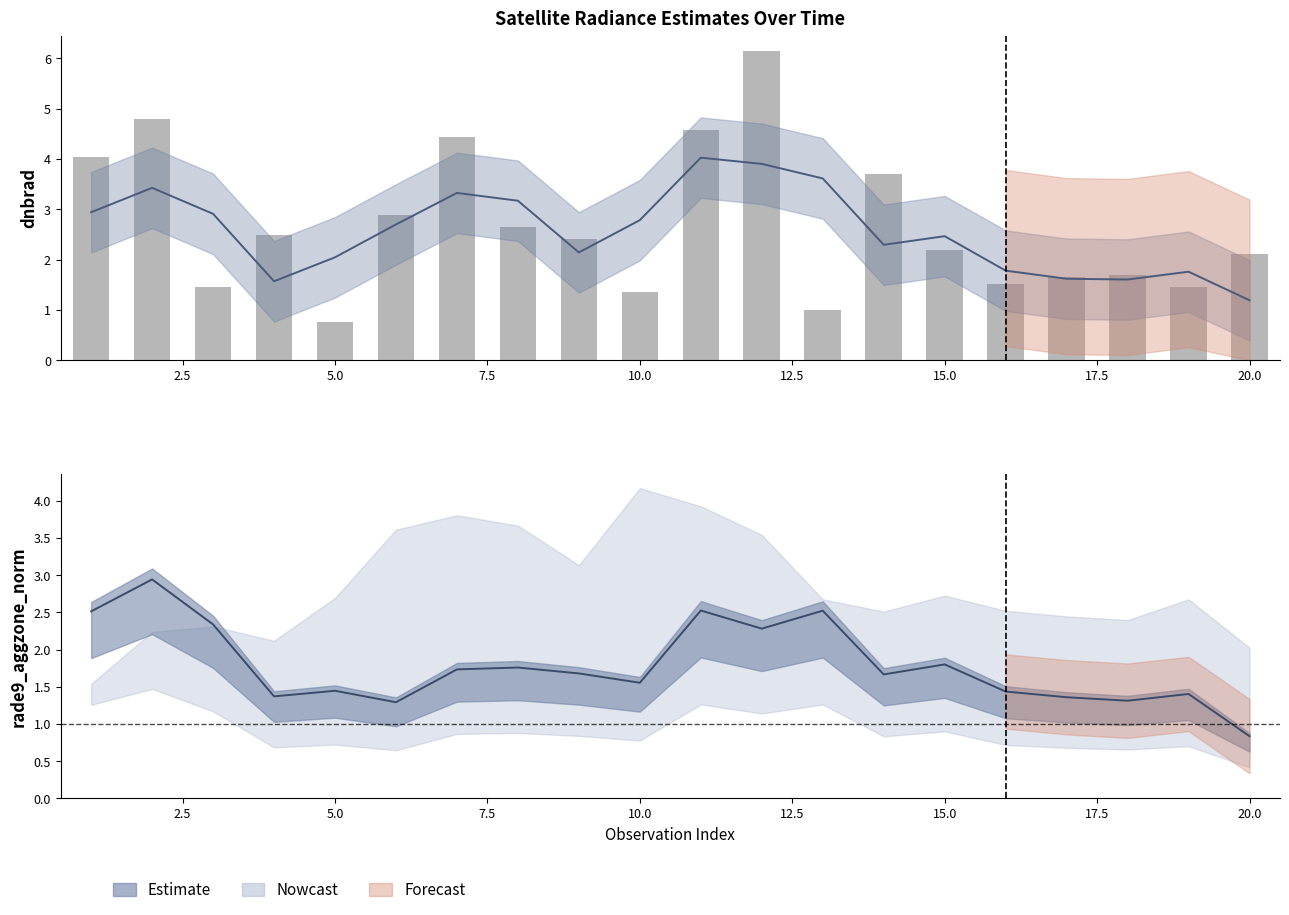

How many bars are there in total?

20